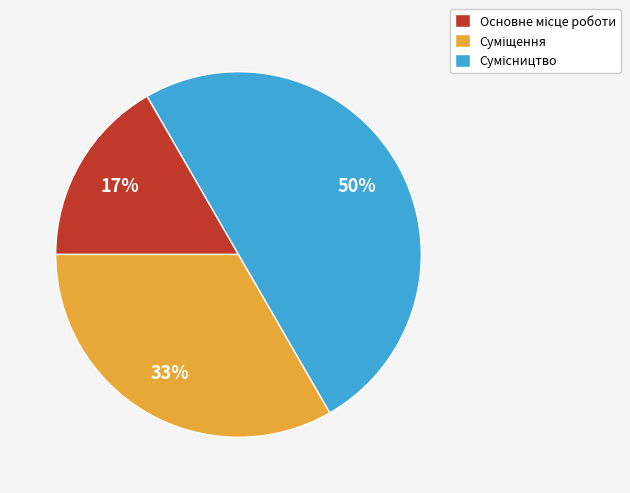

To the nearest percent, what is the difference between the largest and smallest slice percentages?

33%